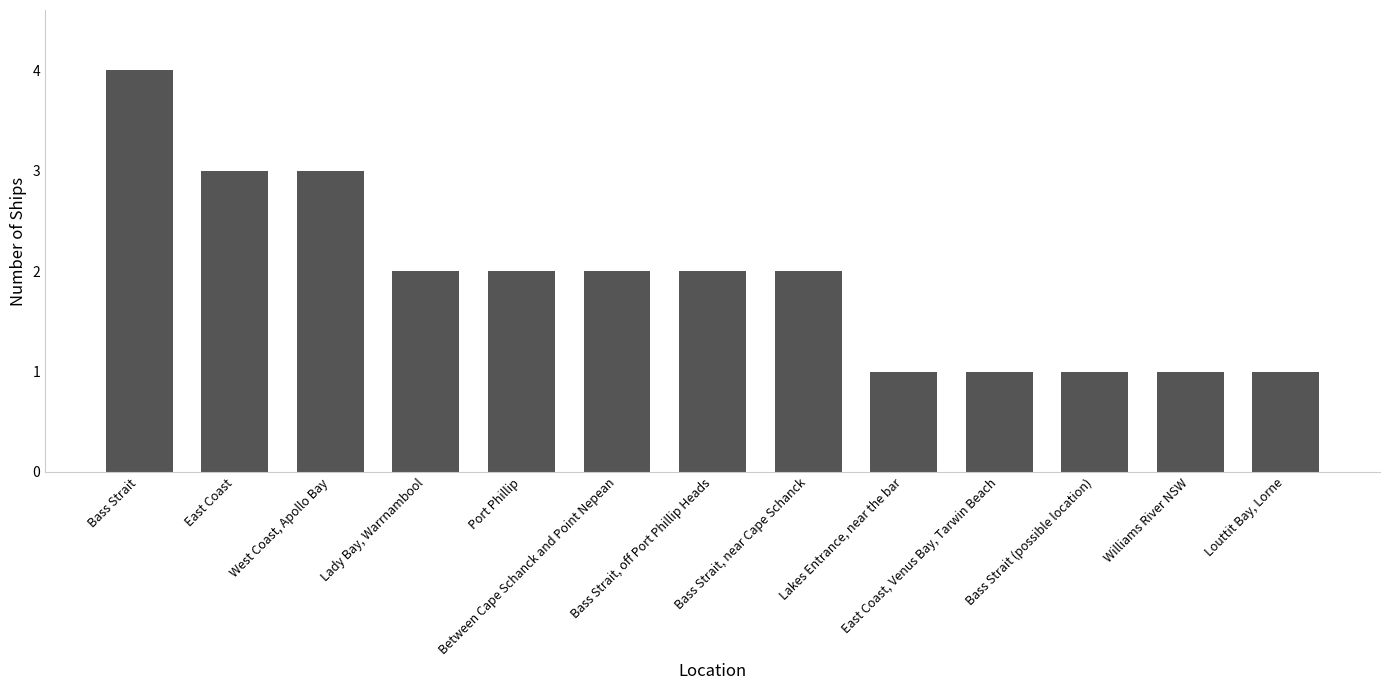

What is the change in value from West Coast, Apollo Bay to Port Phillip?

-1